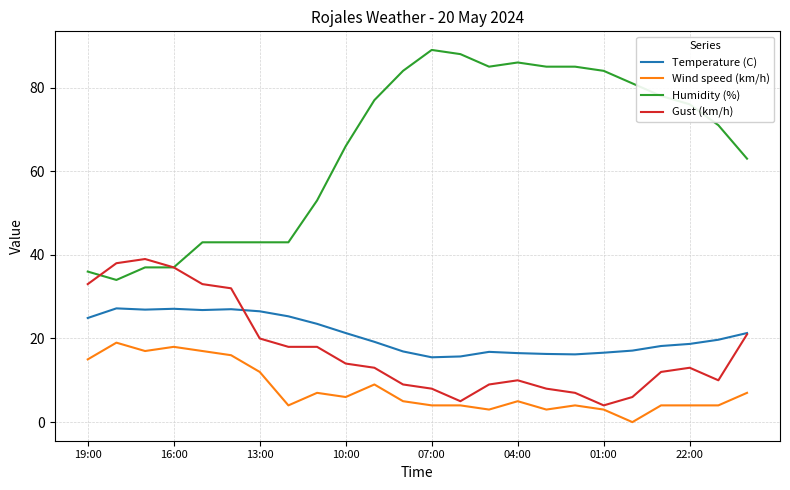

Which series has the largest range (max minus min)?

Humidity (%)